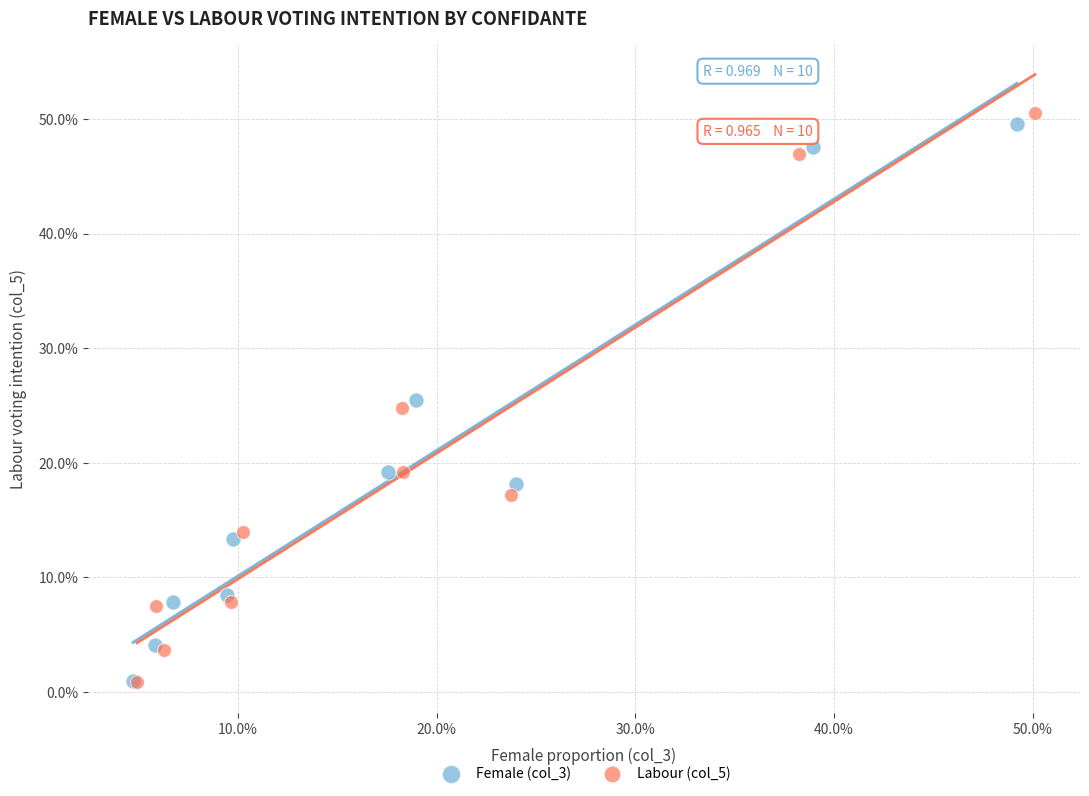

What are all the series names shown in the legend?

Female (col_3), Labour (col_5)